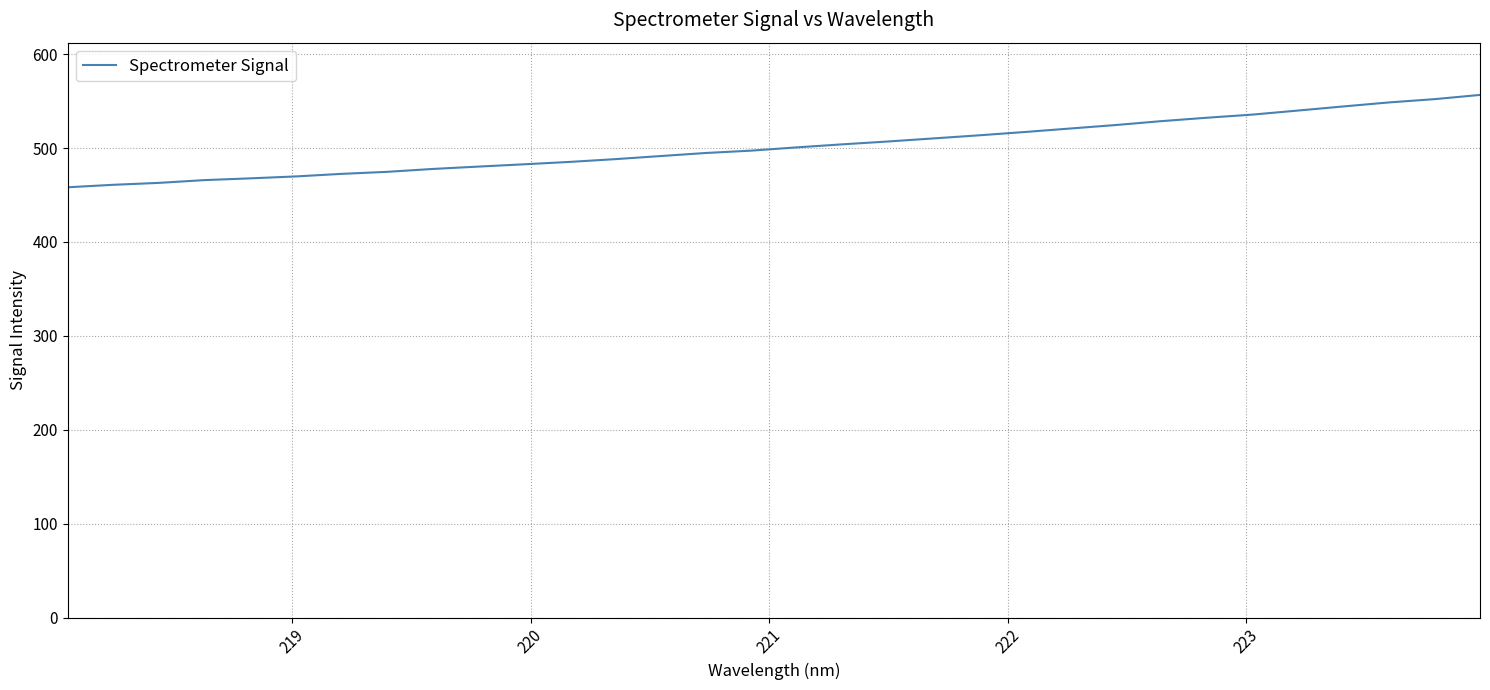

How many values are below 500?

16